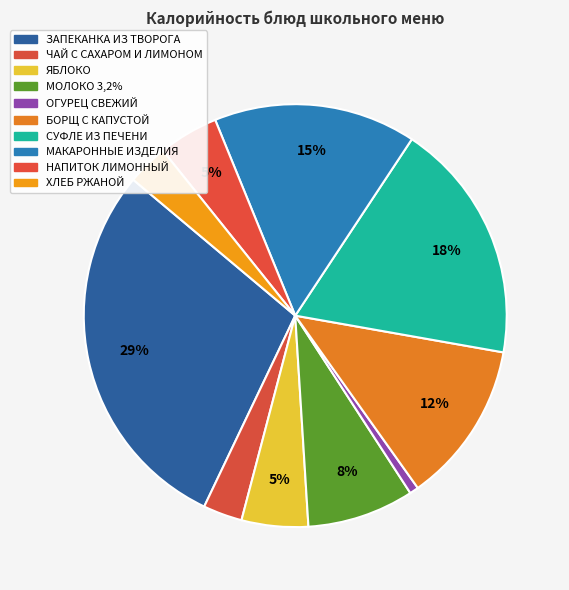

True or false: СУФЛЕ ИЗ ПЕЧЕНИ accounts for 18% of the total.

True